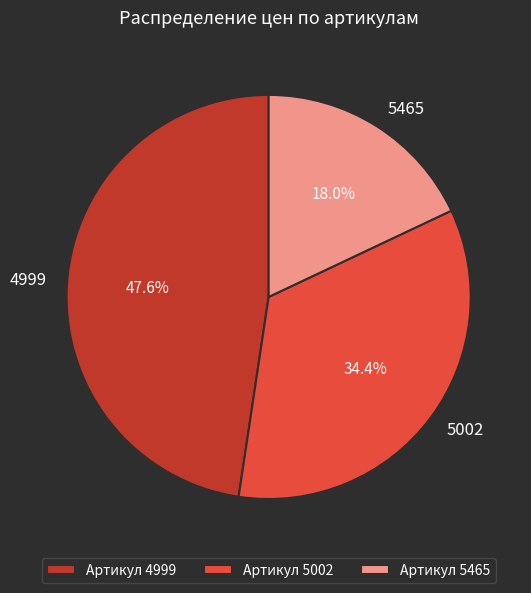

To the nearest percent, what is the average slice percentage?

33%